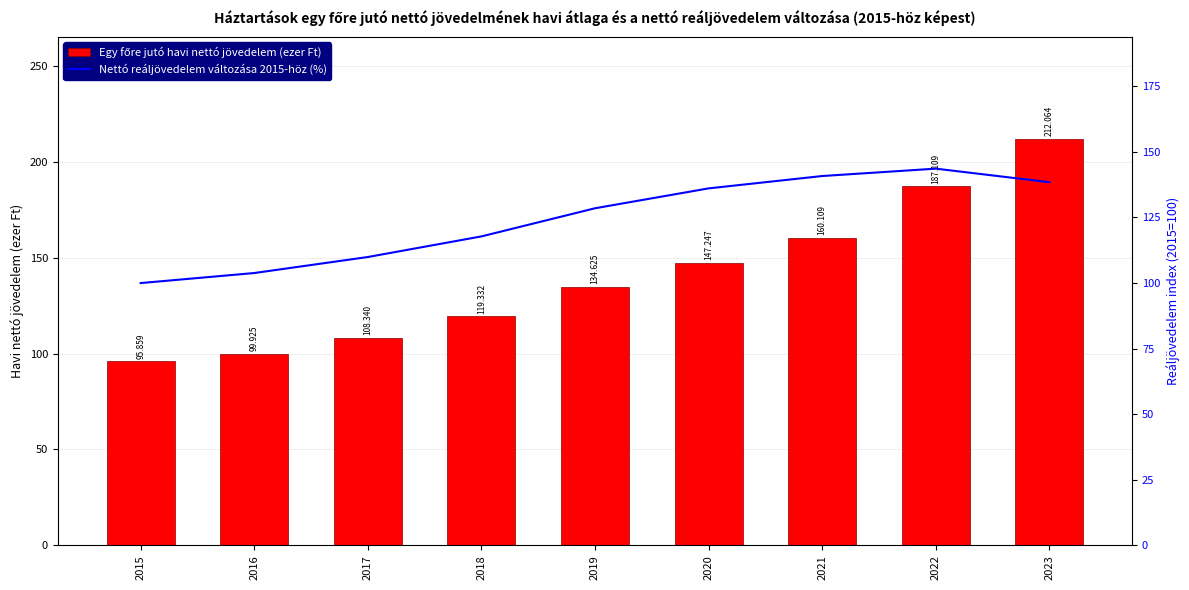

At 2023, list the series in order from largest to smallest.

Egy főre jutó havi nettó jövedelem (ezer Ft), Nettó reáljövedelem változása 2015-höz (%)